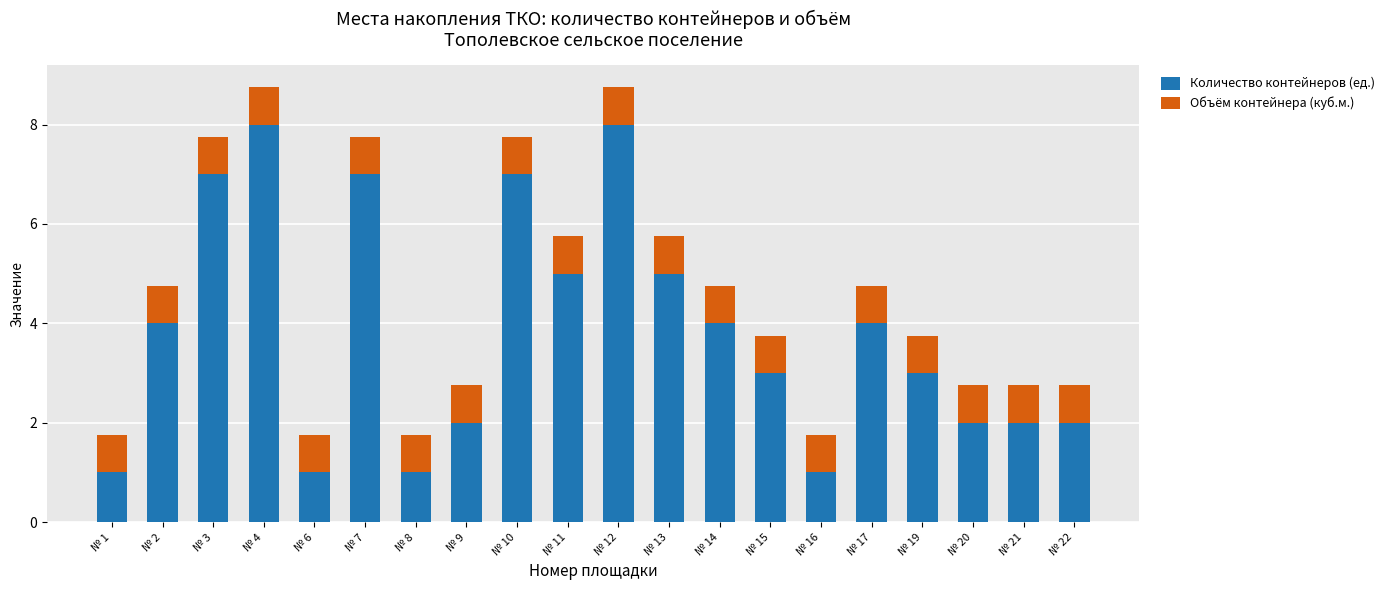

What is the maximum value for Количество контейнеров (ед.)?

8.0